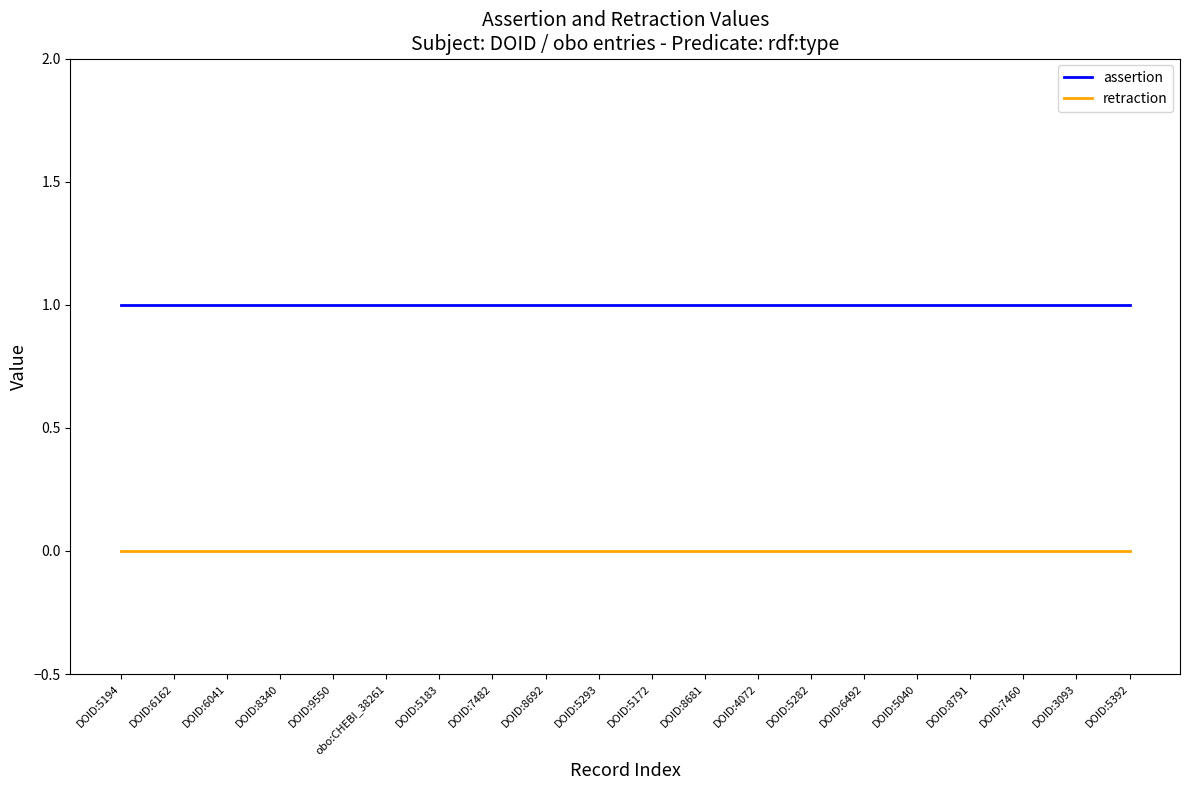

What are all the series names shown in the legend?

assertion, retraction